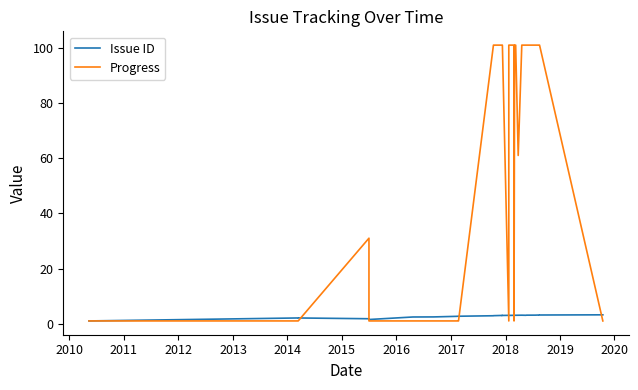

How many lines are shown in the chart?

2